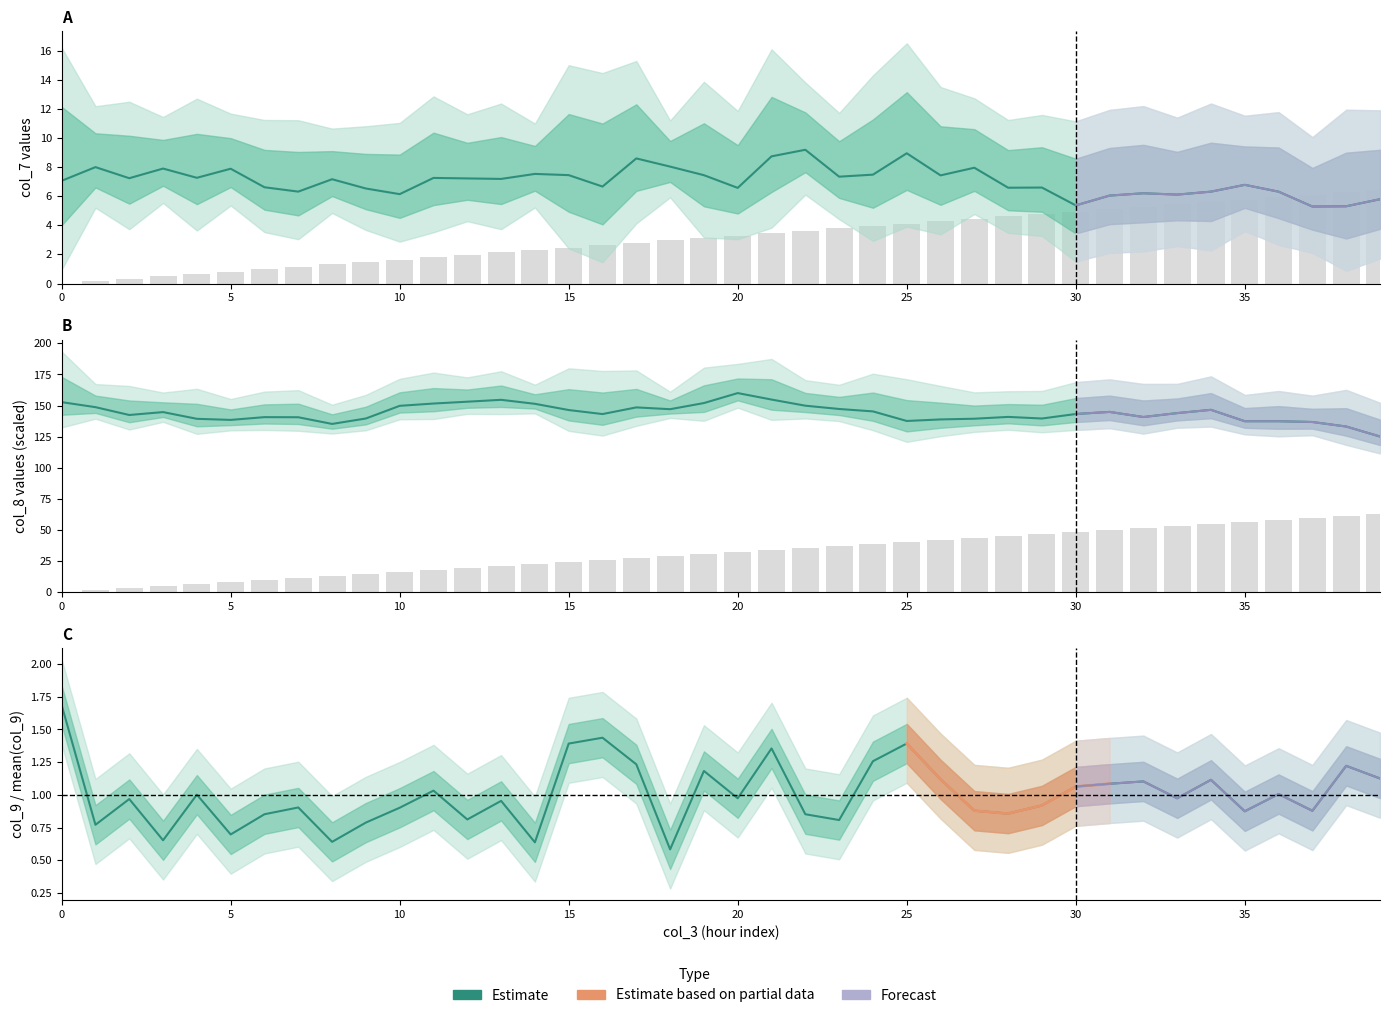

Does the chart contain stacked bars?

No